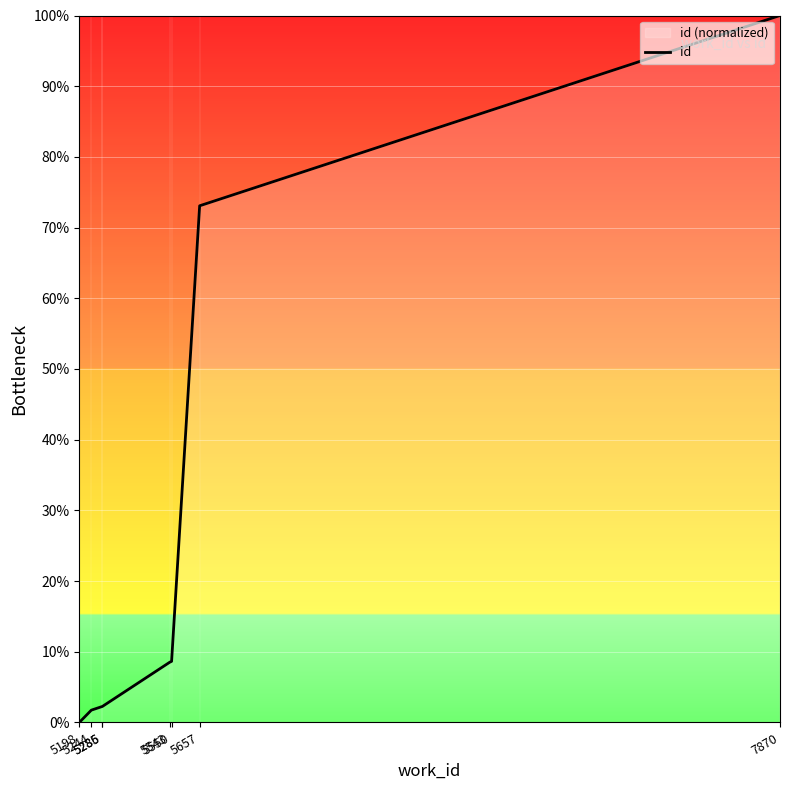

Rank the categories by value from lowest to highest.

5198, 5244, 5285, 5286, 5543, 5550, 5657, 7870